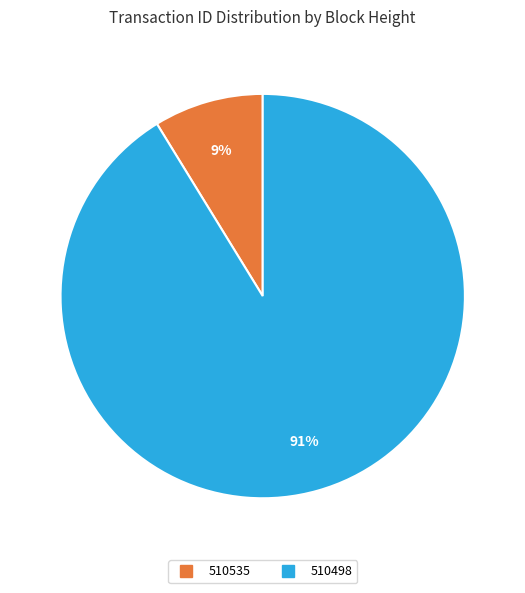

Do 510535 and 510498 together represent more than half of the pie?

Yes